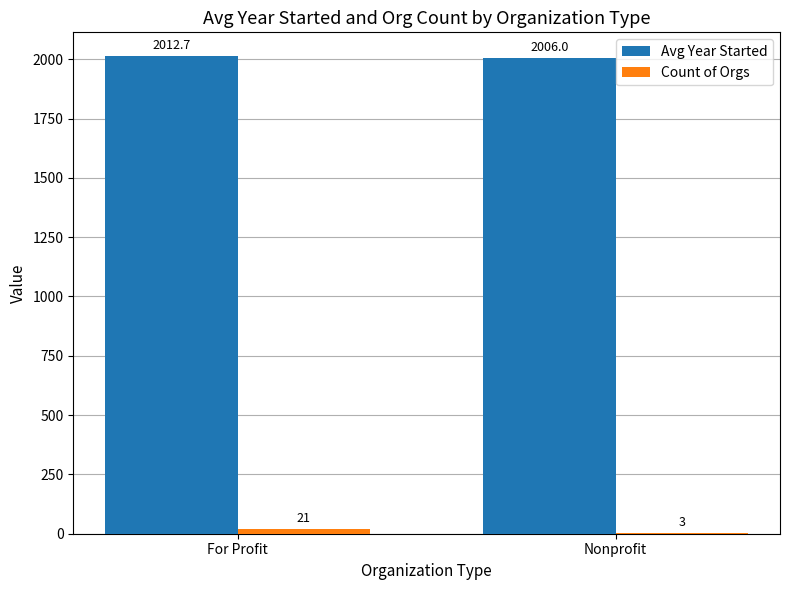

At which label does Avg Year Started reach its peak?

For Profit